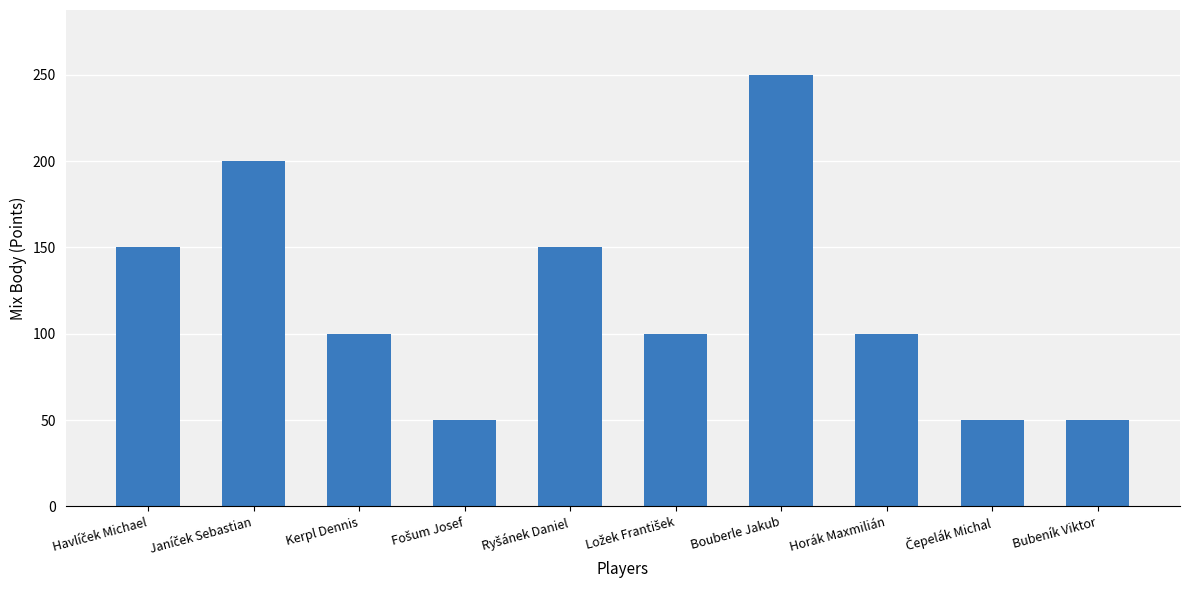

Is it true that the value at Kerpl Dennis is 100?

True